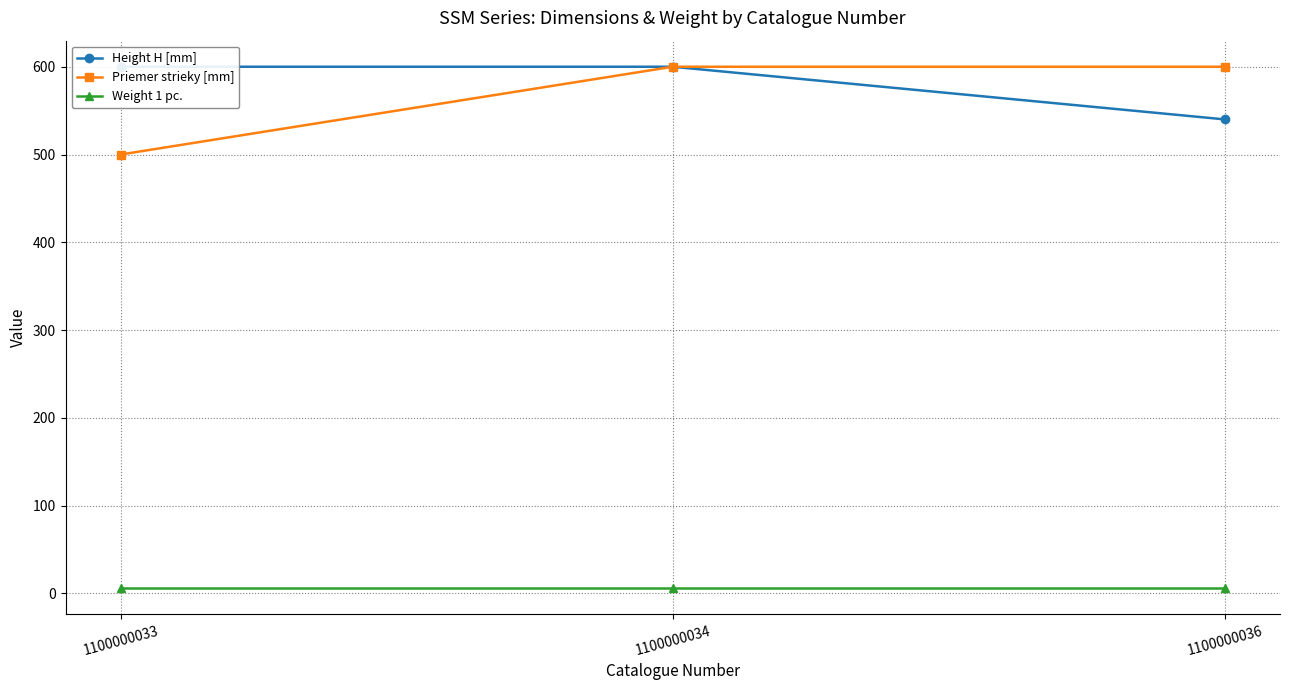

True or false: Height H [mm] has a value of 600 at 1100000033.

True